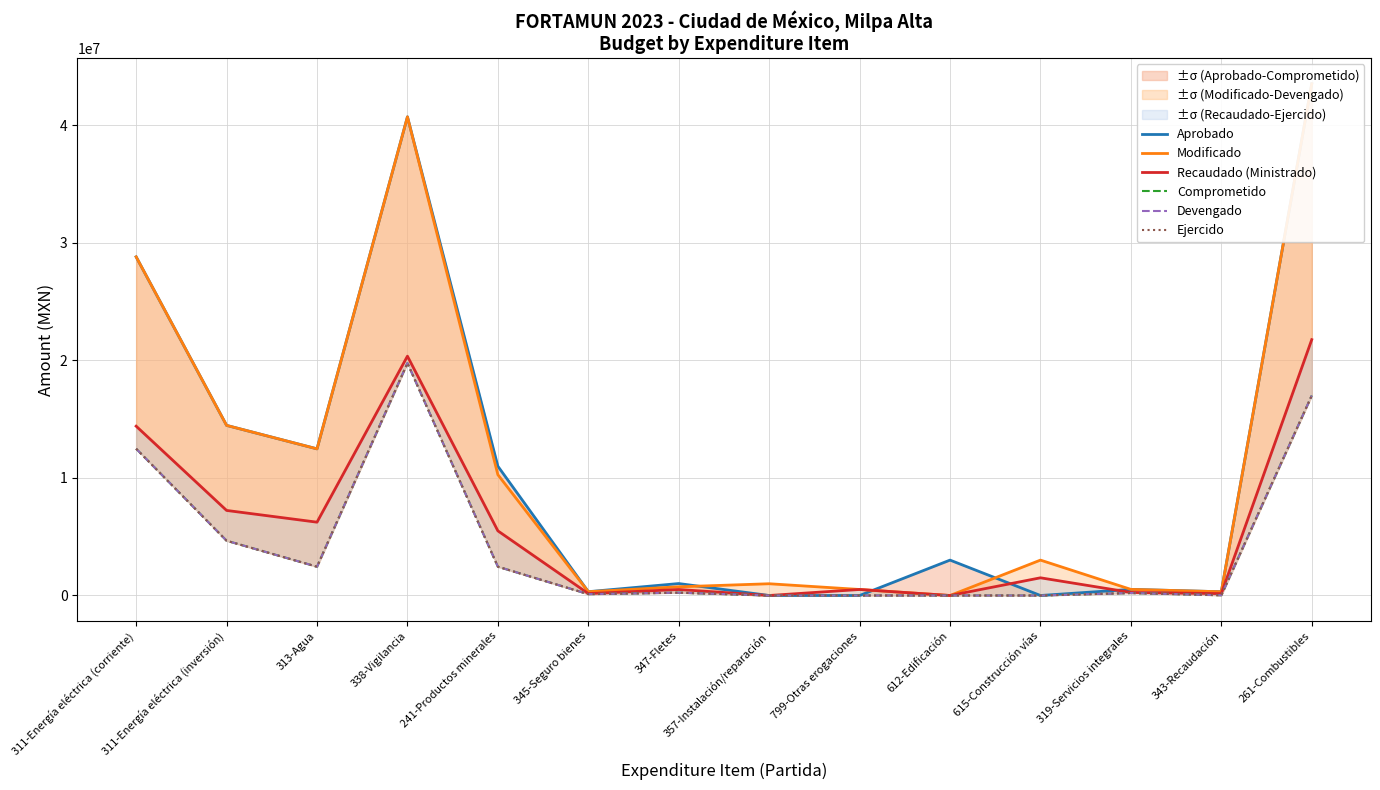

At which category does Modificado reach its first local peak?

338-Vigilancia